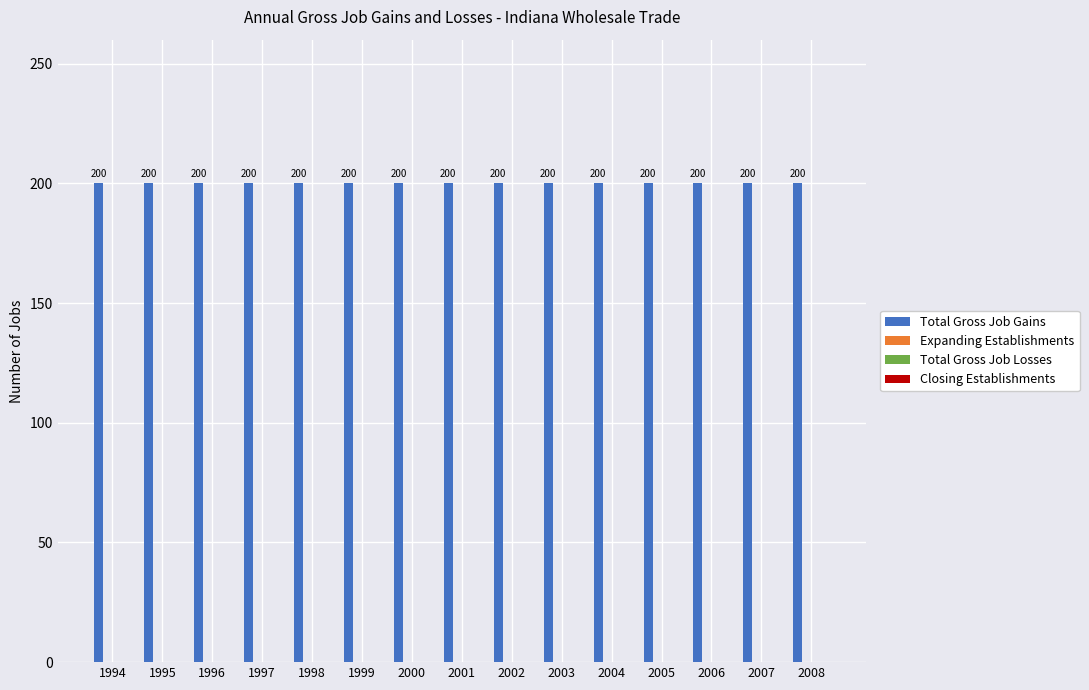

At 1997, list the series in order from largest to smallest.

Total Gross Job Gains, Expanding Establishments, Total Gross Job Losses, Closing Establishments